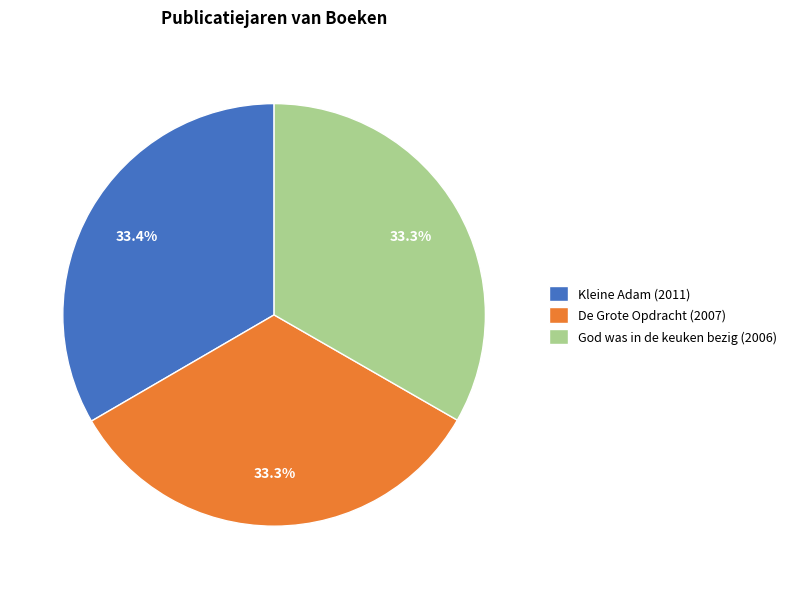

Does Kleine Adam (2011) represent more than half of the total?

No